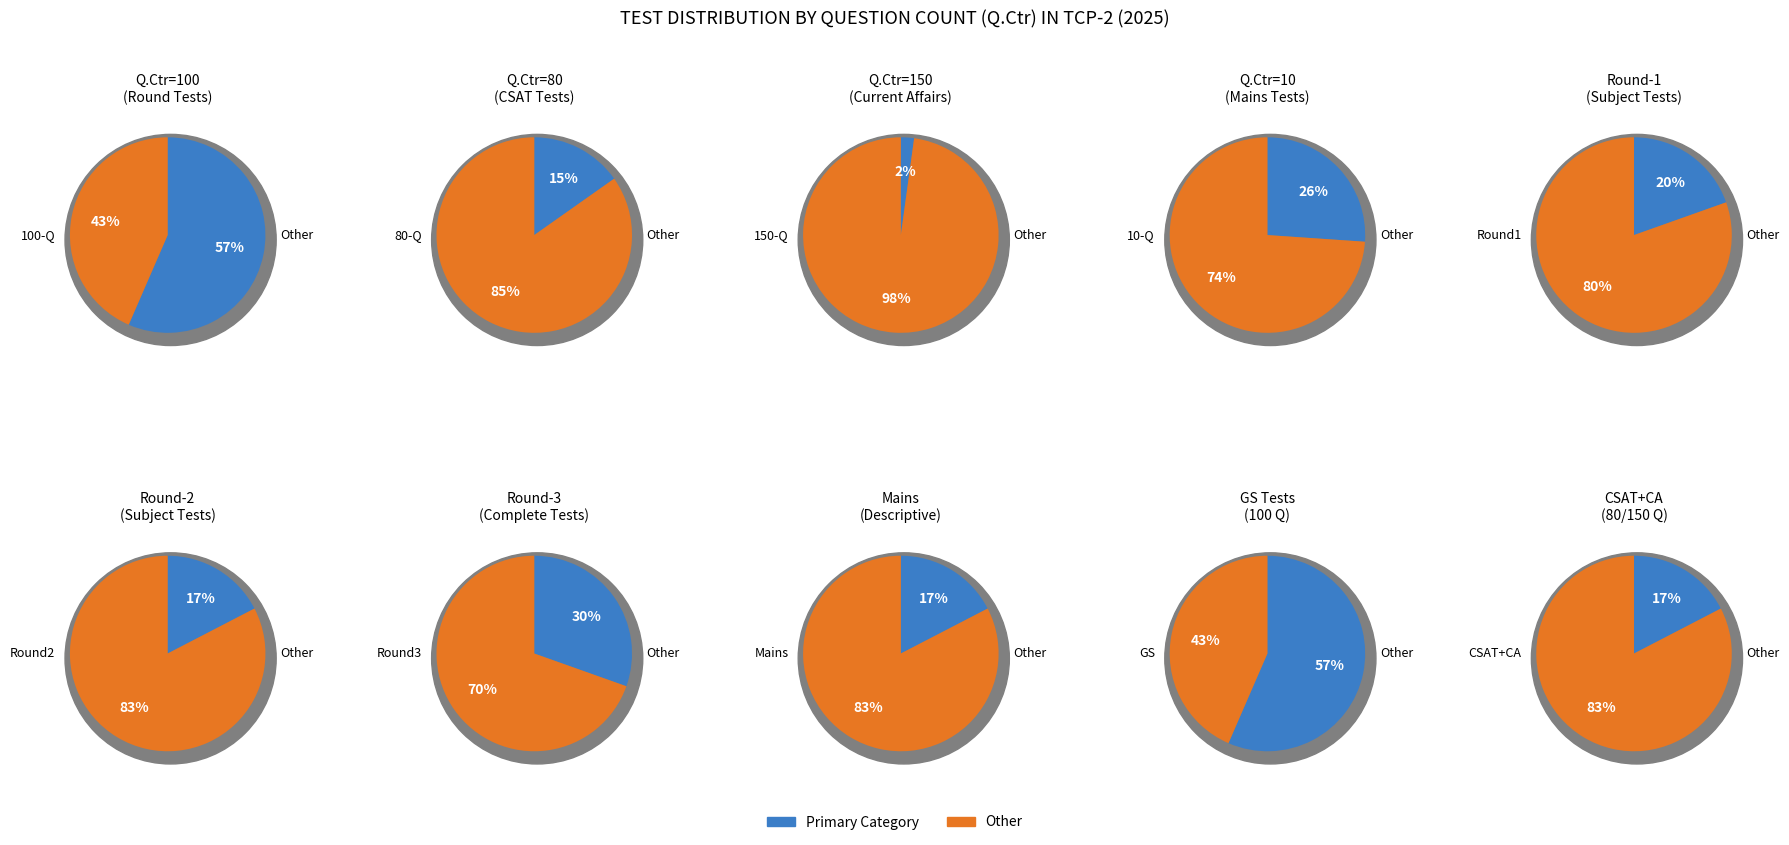

What portion of the pie excludes 10_mains?

83.0%